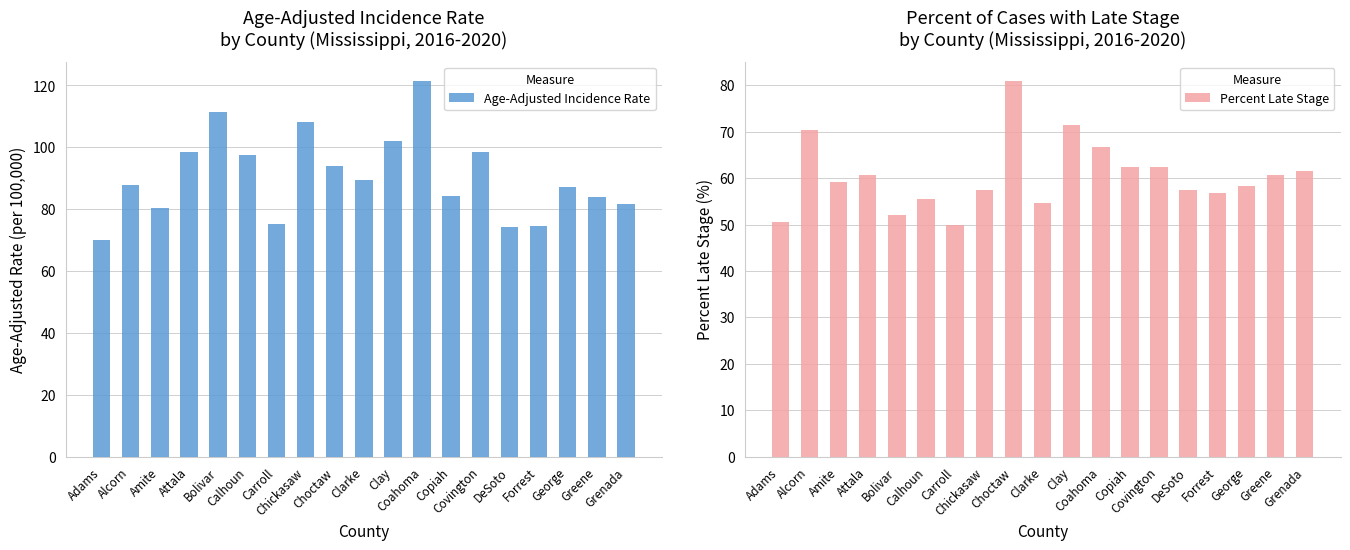

The value of Percent Late Stage at DeSoto is 95.1. True or false?

False